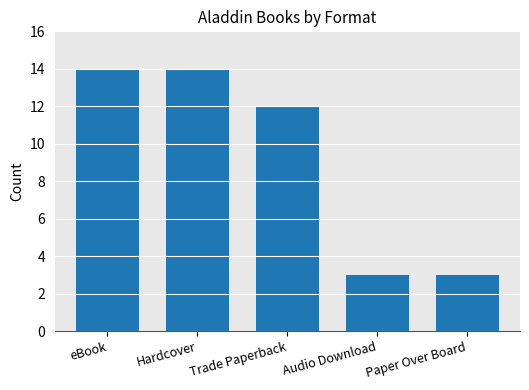

What is the difference between the values at eBook and Paper Over Board?

11